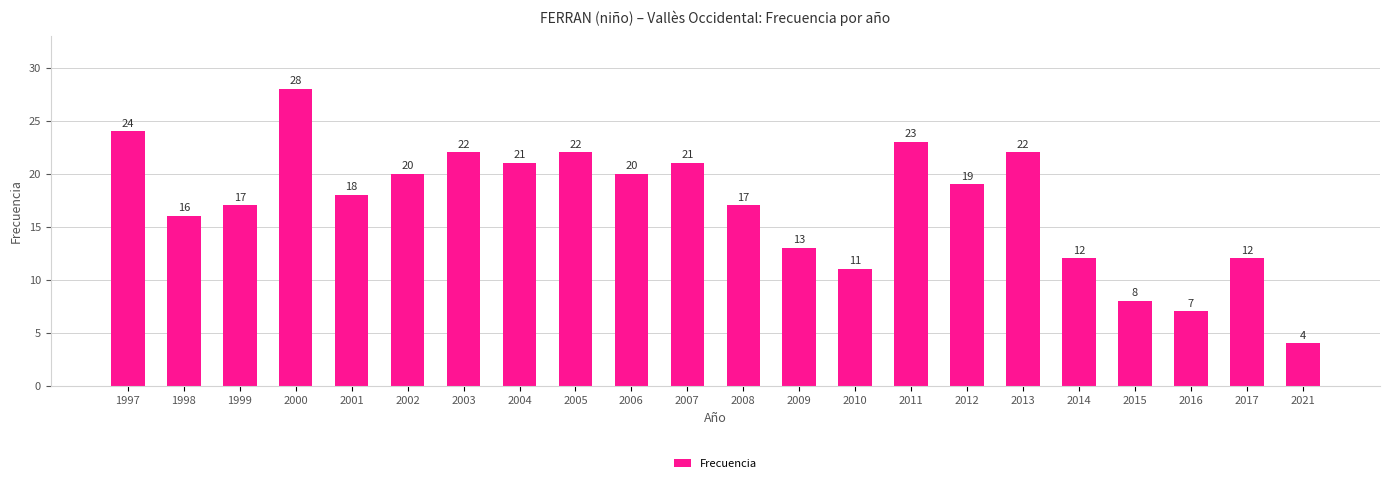

Reading right to left, transcribe all the data shown in this chart.

4	12	7	8	12	22	19	23	11	13	17	21	20	22	21	22	20	18	28	17	16	24